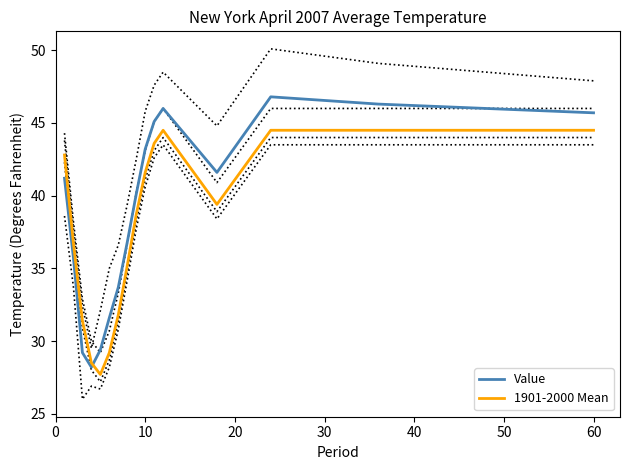

True or false: 1901-2000 Mean and Value cross at least once.

True